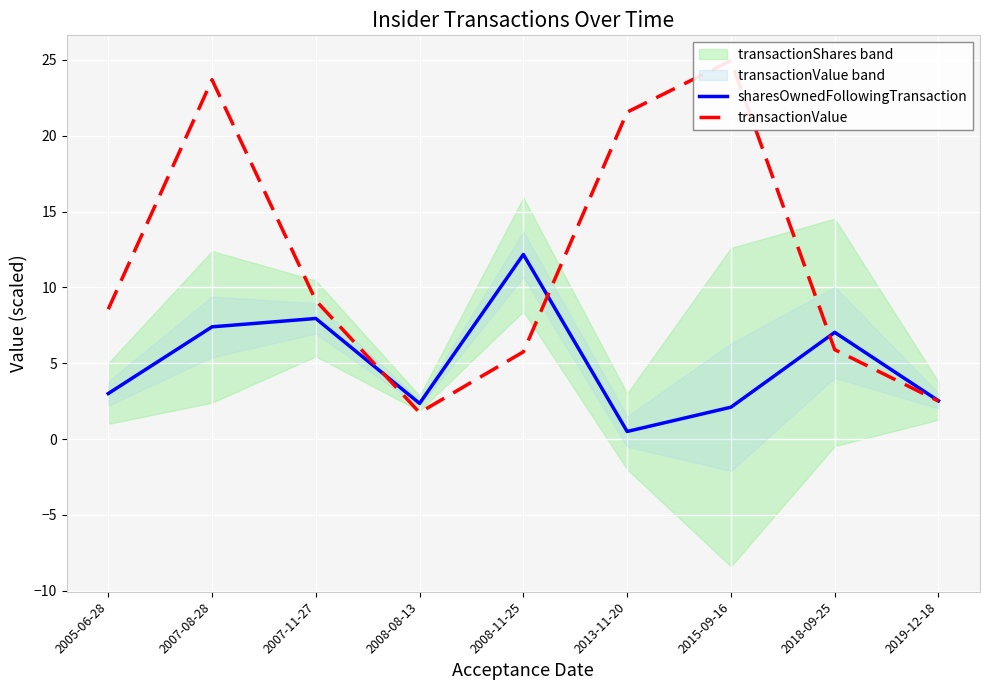

True or false: sharesOwnedFollowingTransaction has more than 2 points higher than both neighbors.

True